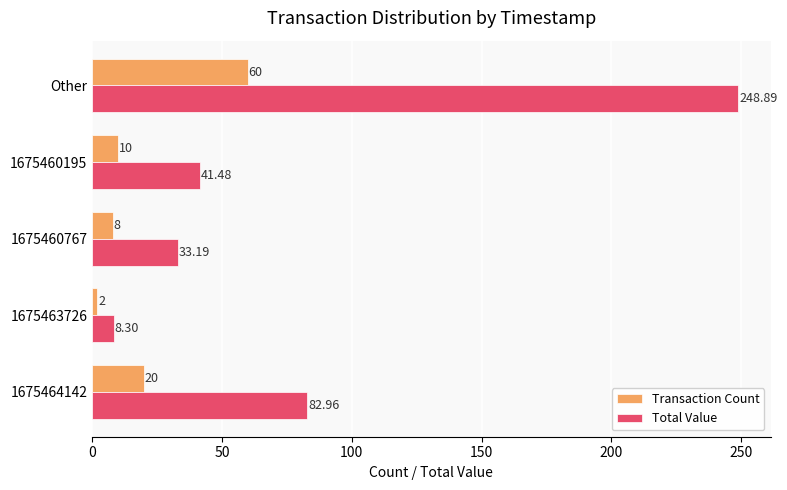

Which series has the largest range (max minus min)?

Total Value